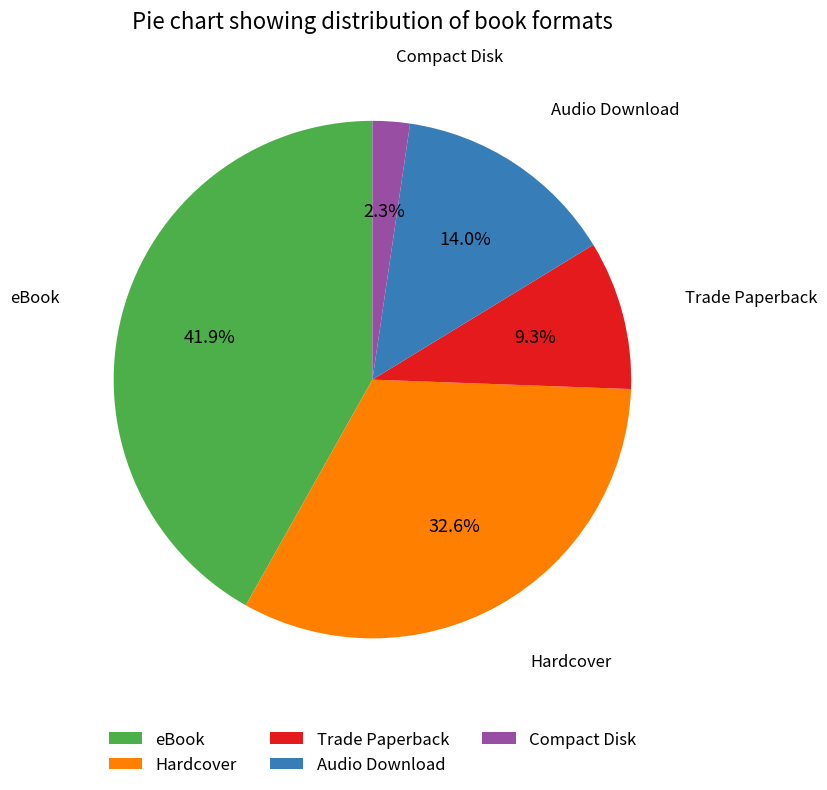

To the nearest percent, what percentage of the pie is Audio Download?

14%